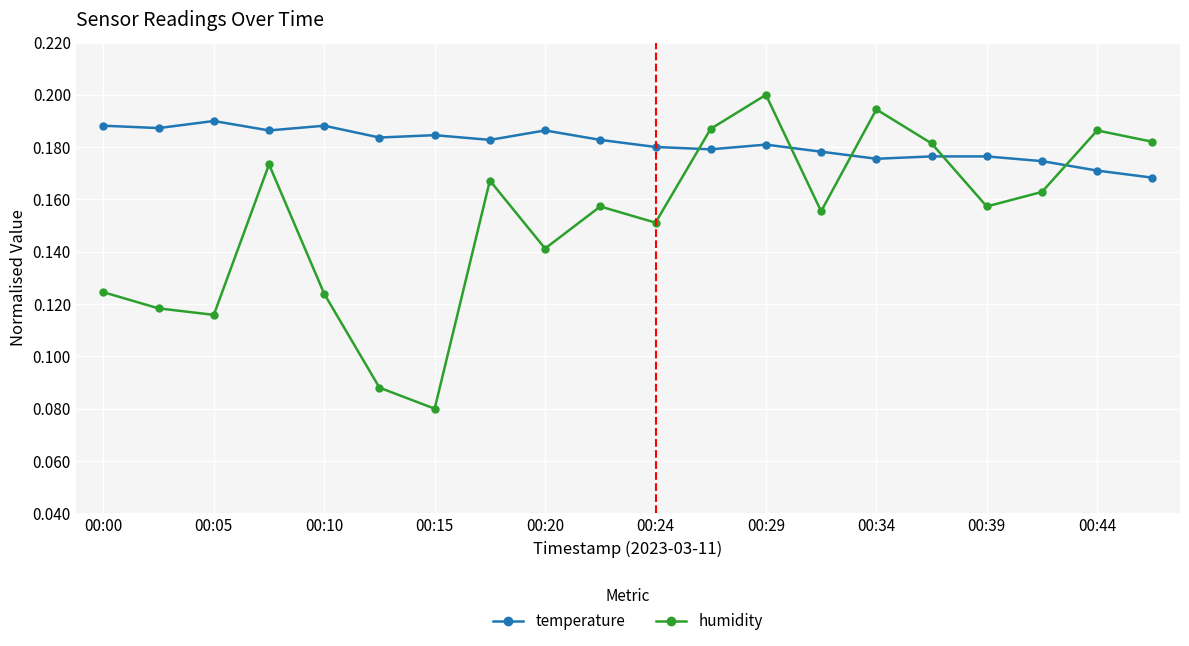

At how many categories does at least one series exceed 0?

20